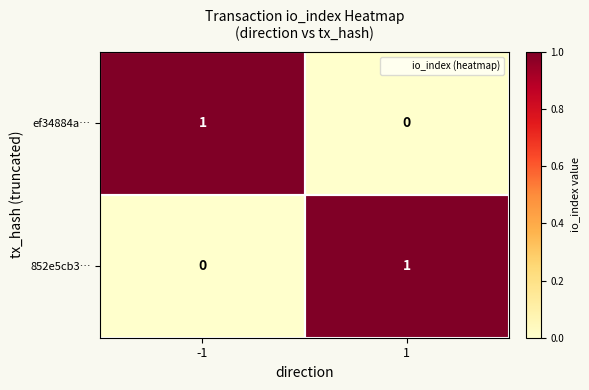

Rank the categories by ef34884a… value from lowest to highest.

1, -1